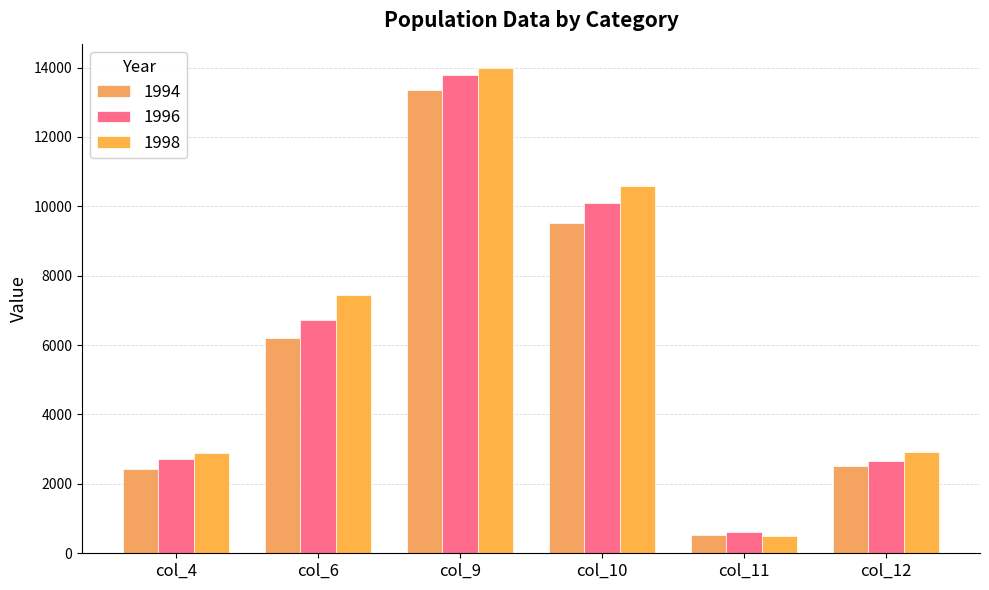

Is the value of 1996 at col_6 greater than the value of 1994 at col_10?

No